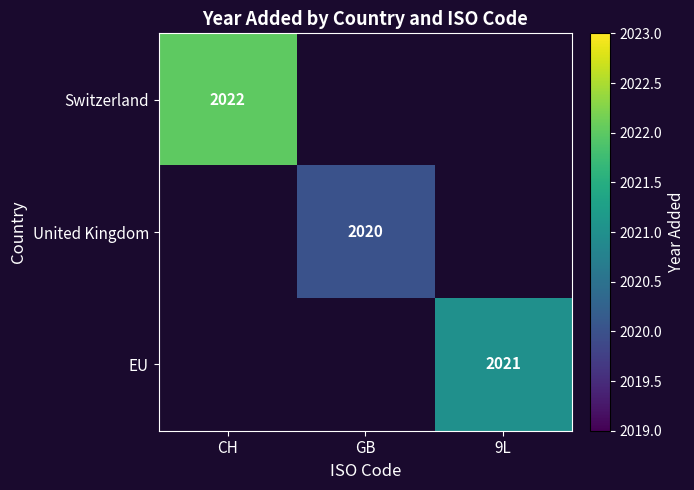

The value of Switzerland at CH is 2022. True or false?

True